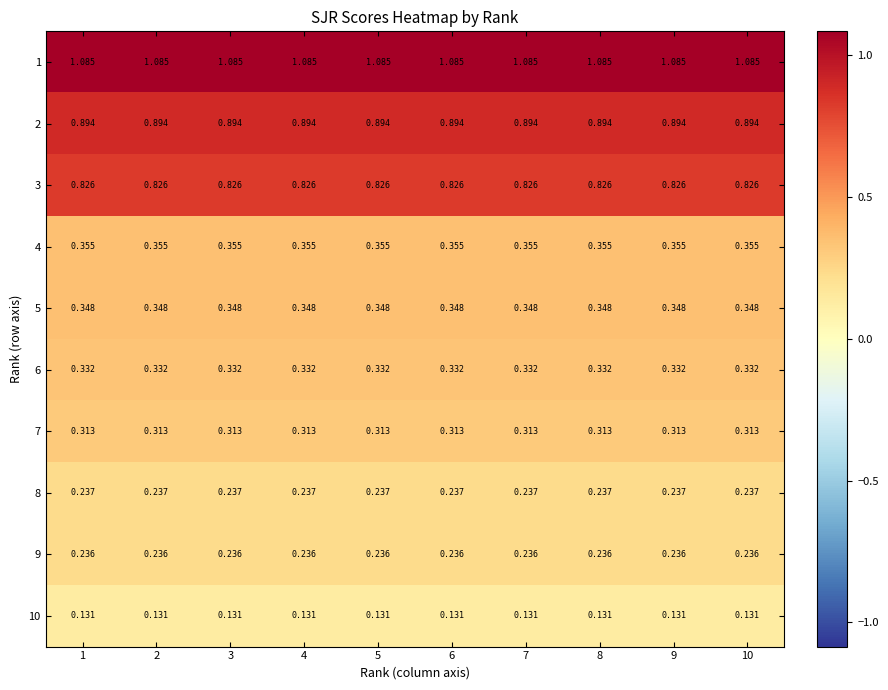

Is the value of 9 at 8 greater than the value of 10 at 4?

Yes